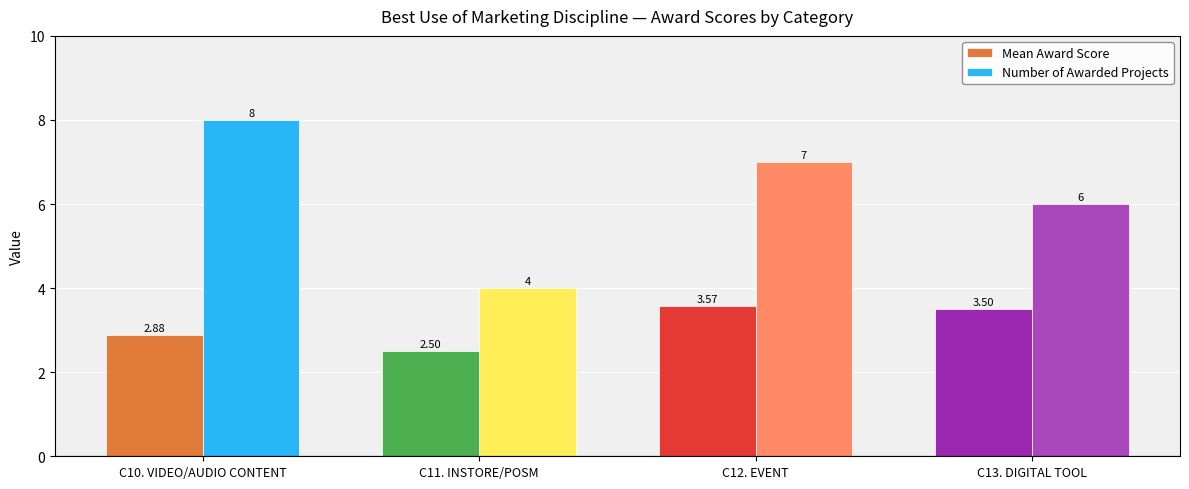

Is it true that Number of Awarded Projects equals 7.1 at С11. INSTORE/POSM?

False